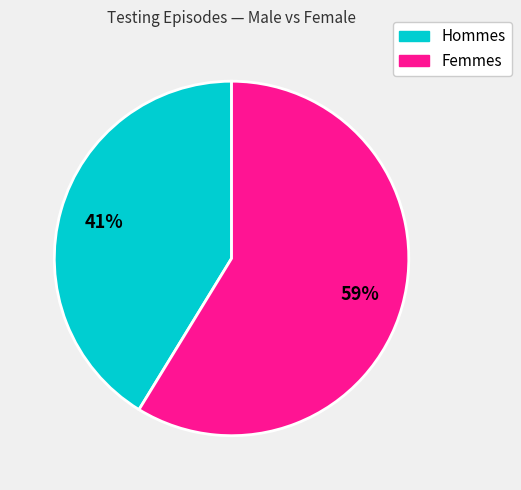

To the nearest percent, what is the average slice percentage?

50%